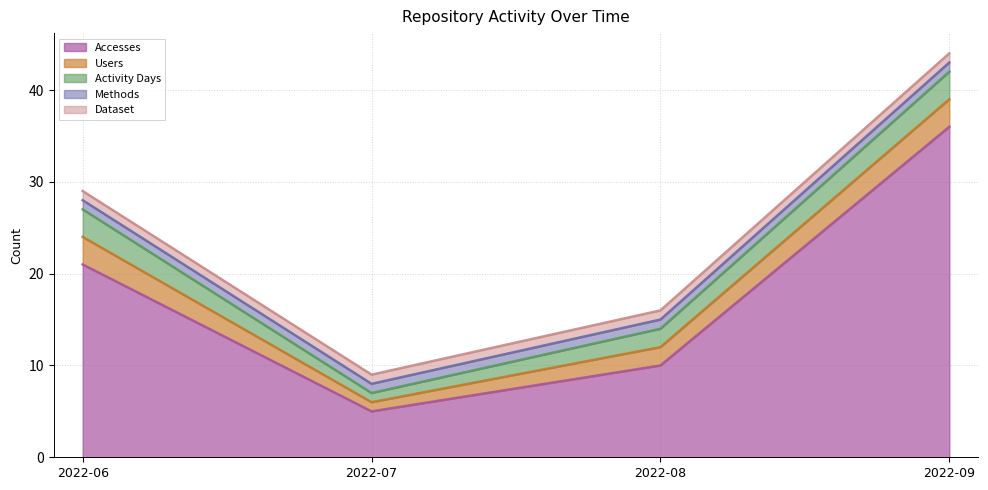

What is the value of the Dataset point at the 3rd from the left?

1